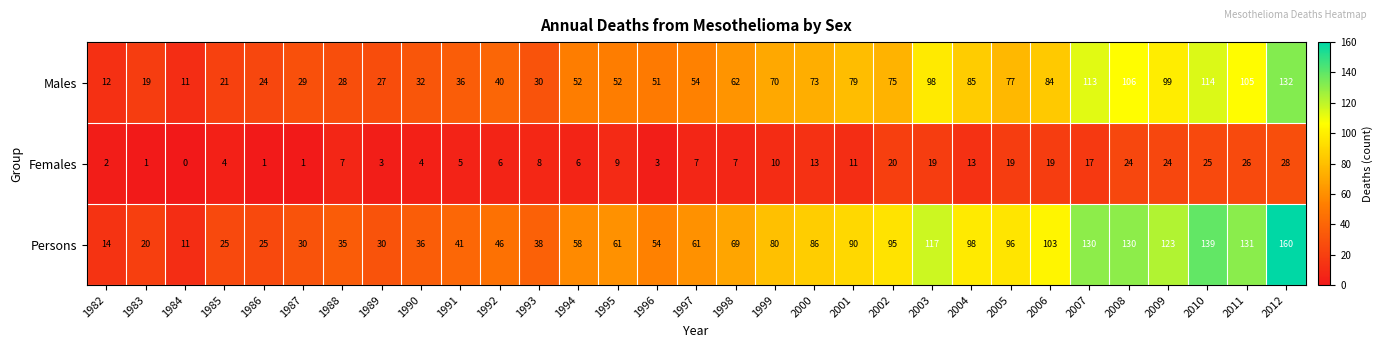

How many values in Females are above zero?

30